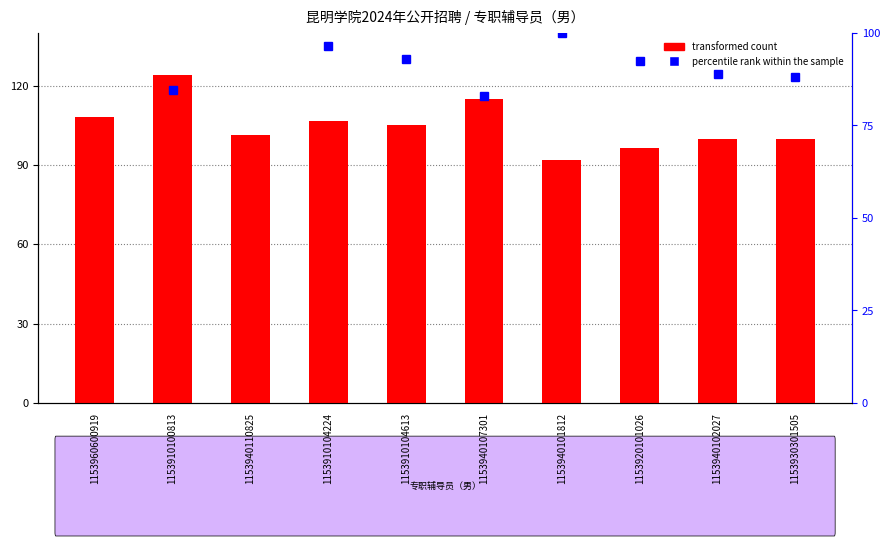

What is the label of the 7th bar from the right?

1153910104224